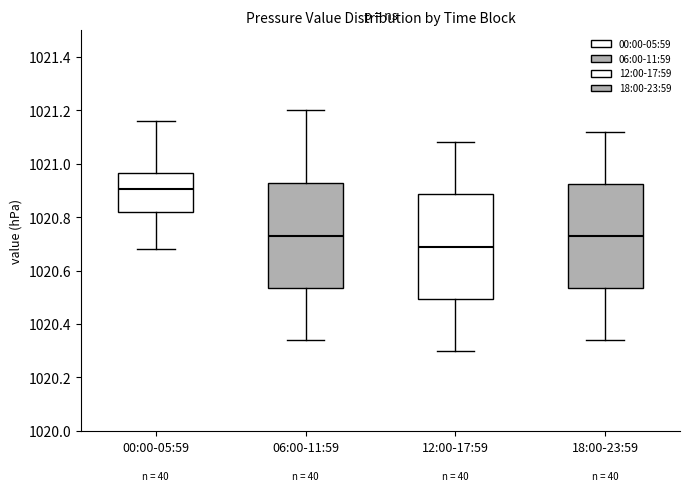

Where does the lower whisker of the box for 12:00-17:59 end on the y-axis? The values are not printed on the chart, so give them approximately, as read against the axis.

1020.30